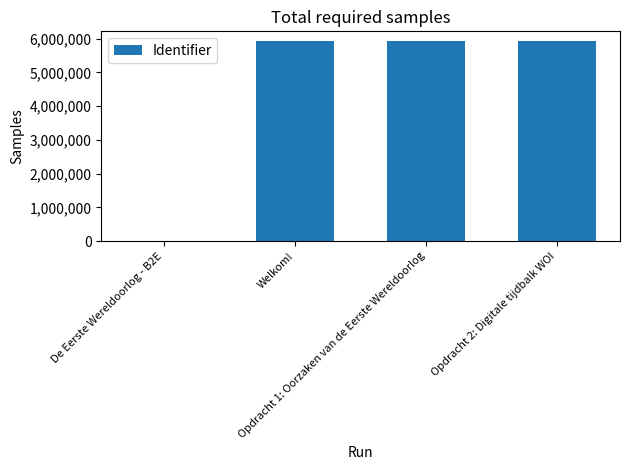

What is the sum of all values?

17768177